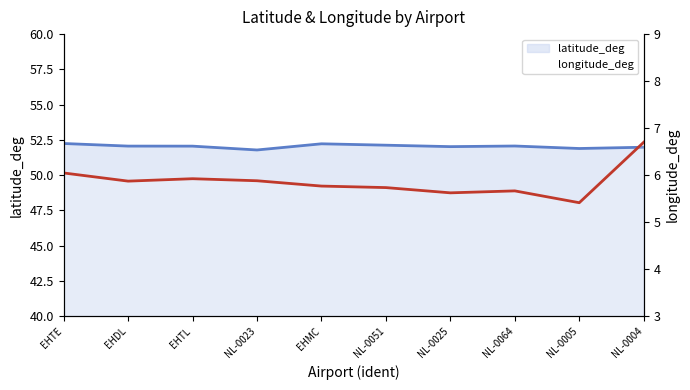

What is the spread (max minus min) of values at EHTL?

46.1